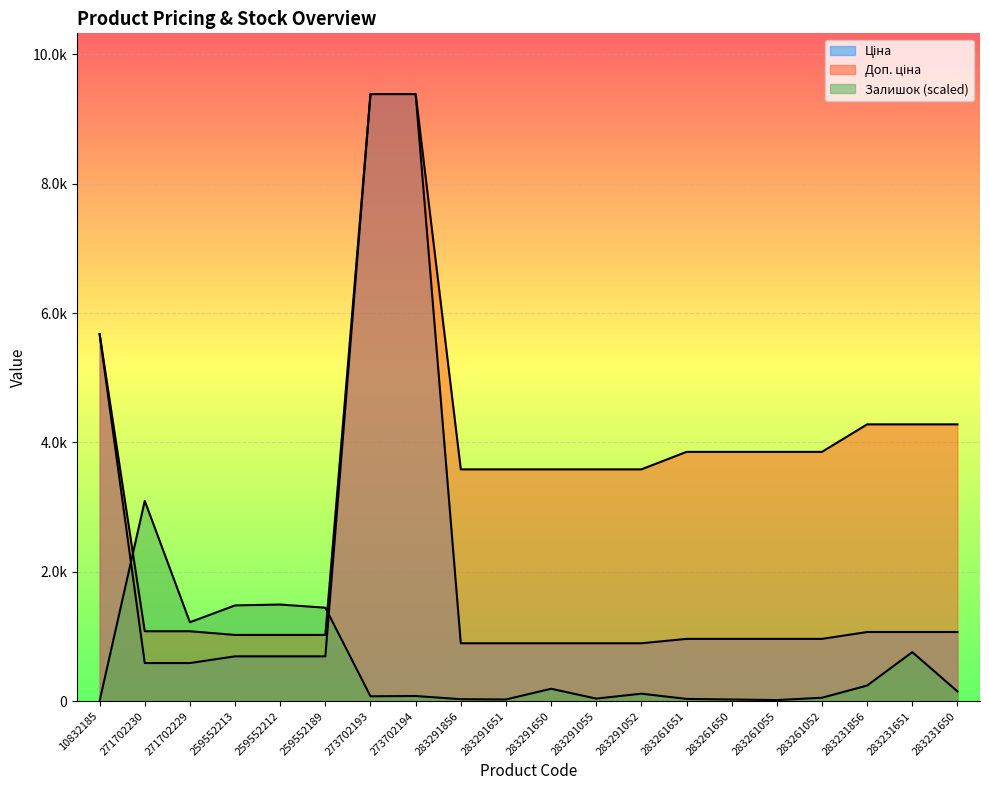

Where do Залишок and Ціна first cross each other?

10832185 and 271702230